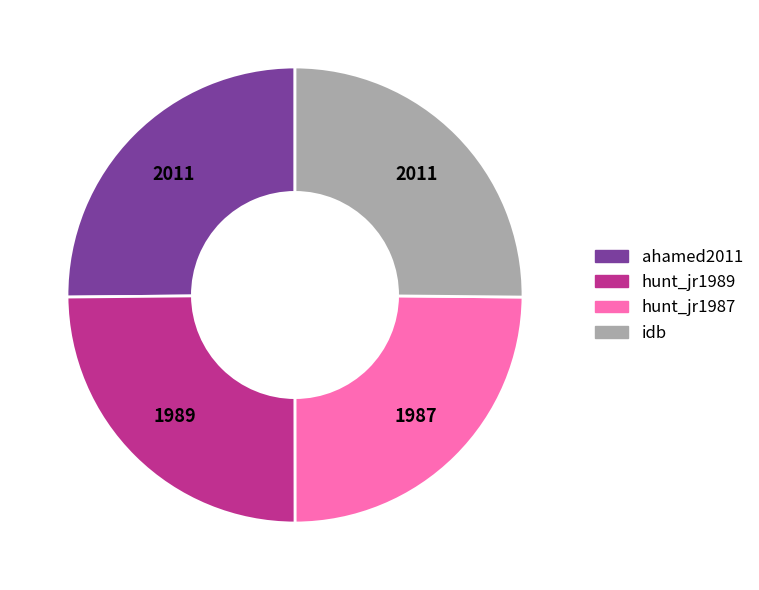

Is there a majority slice in this chart?

No